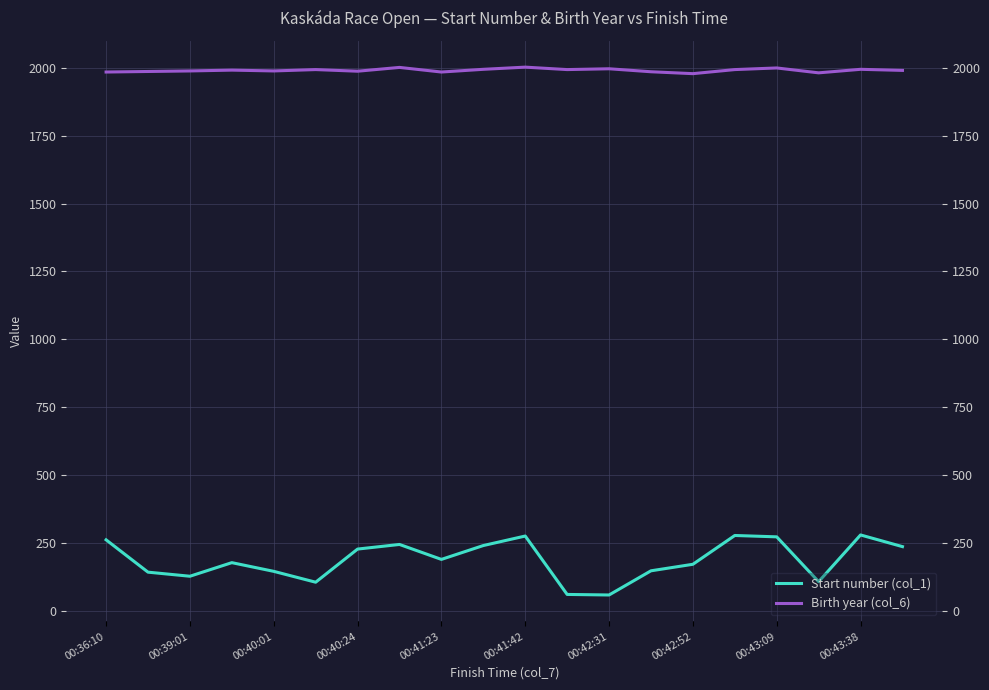

At which category is the sum across all series the highest?

00:41:42